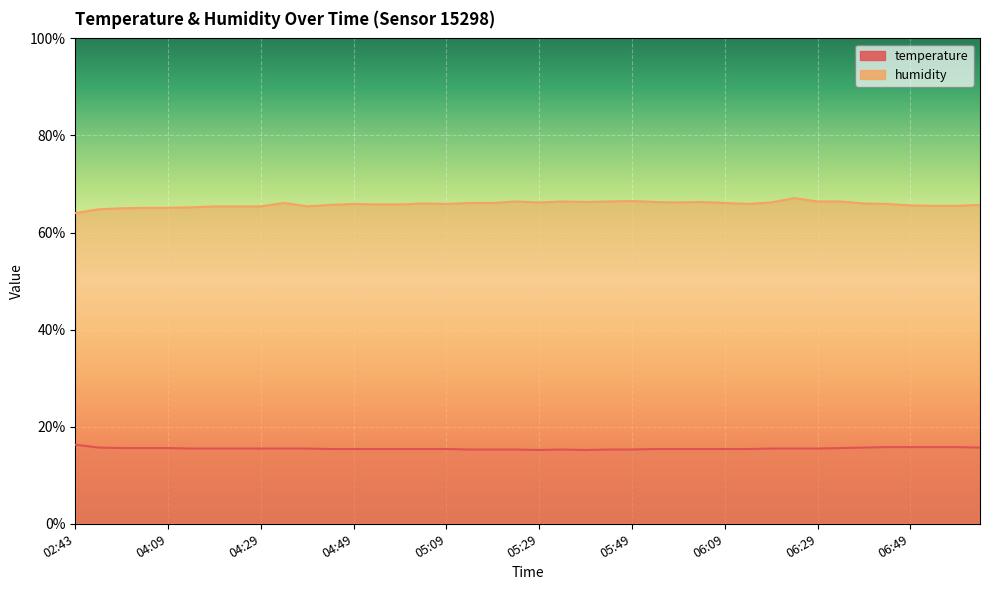

Rank the series at 06:59 from highest to lowest value.

humidity, temperature